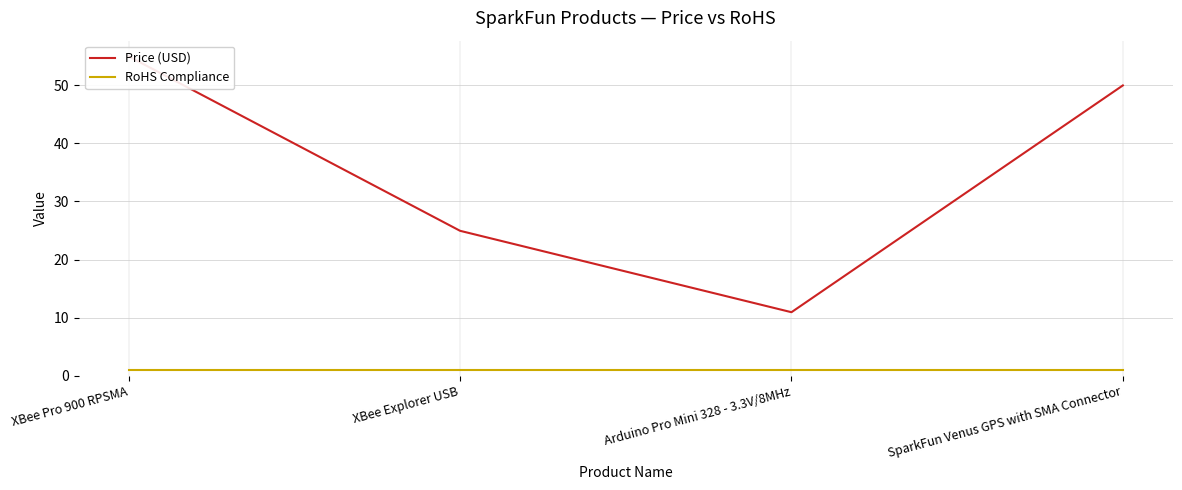

True or false: RoHS Compliance has a value of 1.0 at XBee Pro 900 RPSMA.

True